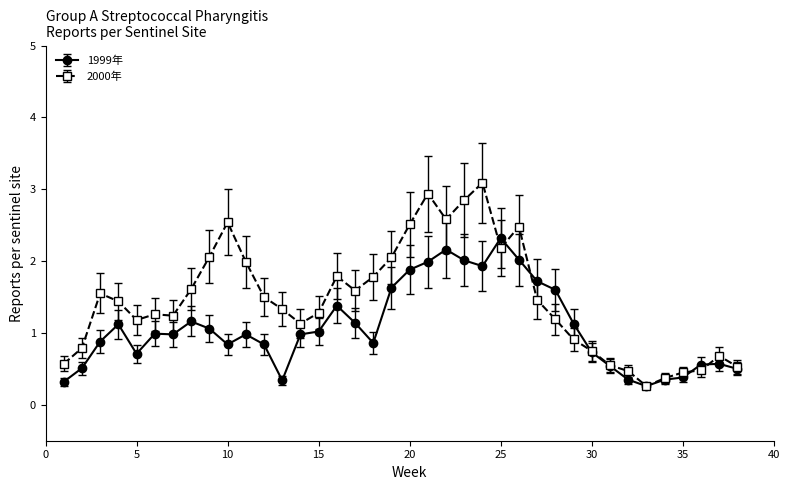

Which series has the largest total across all categories?

2000年